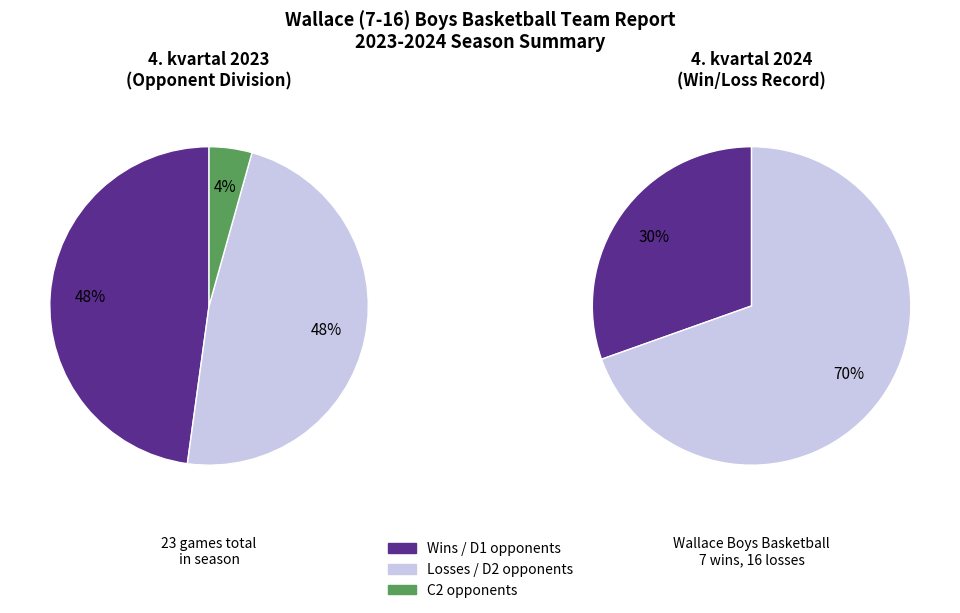

To the nearest percent, what portion does L represent?

70%